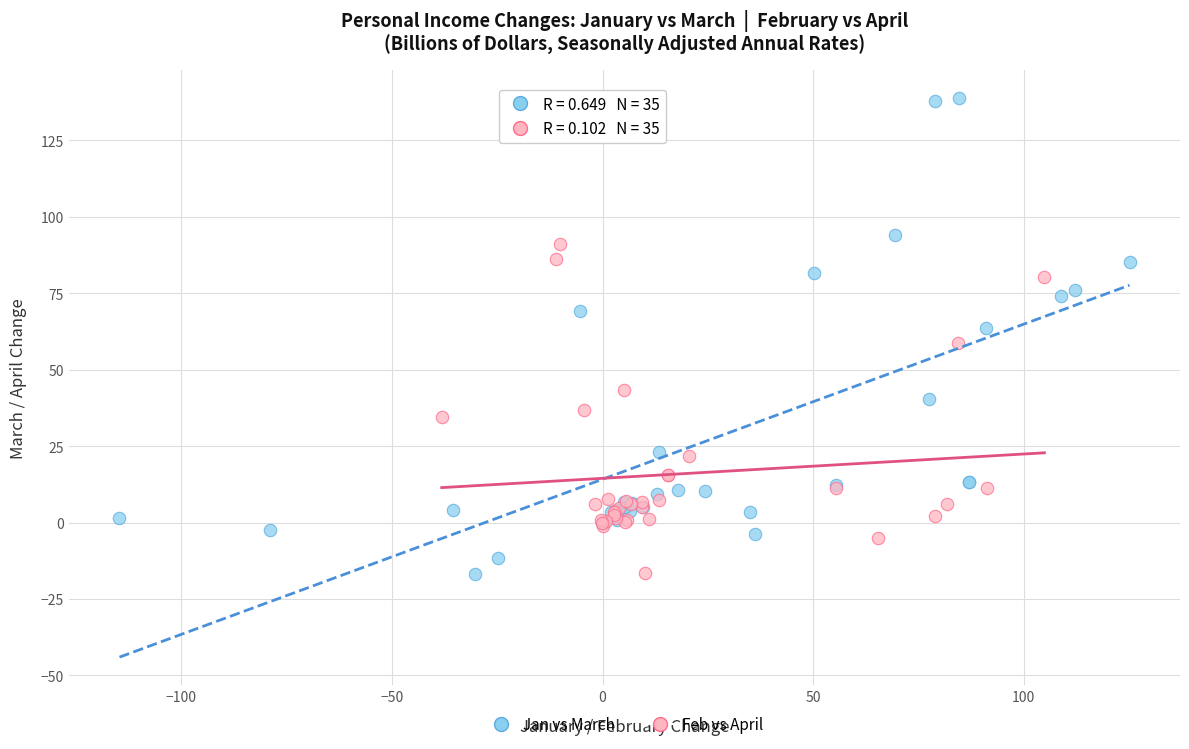

What are all the series names shown in the legend?

Jan vs March, Feb vs April